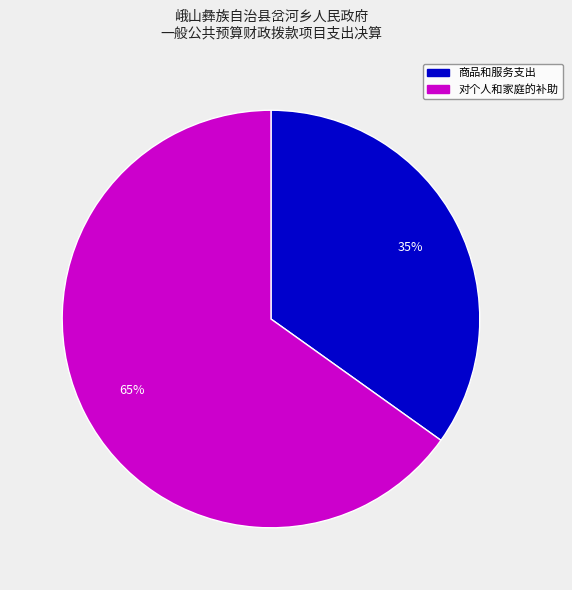

Is there any slice that represents more than half of the pie?

Yes